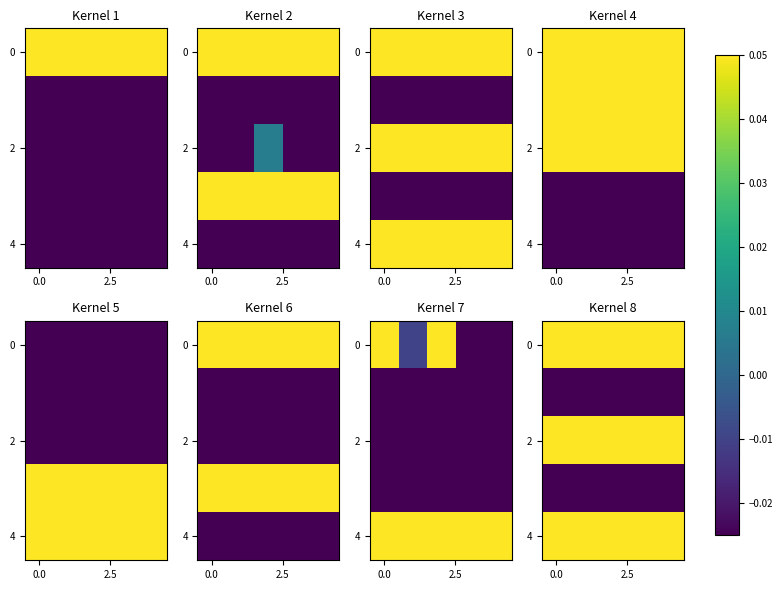

Which label corresponds to the largest value in the chart?

2